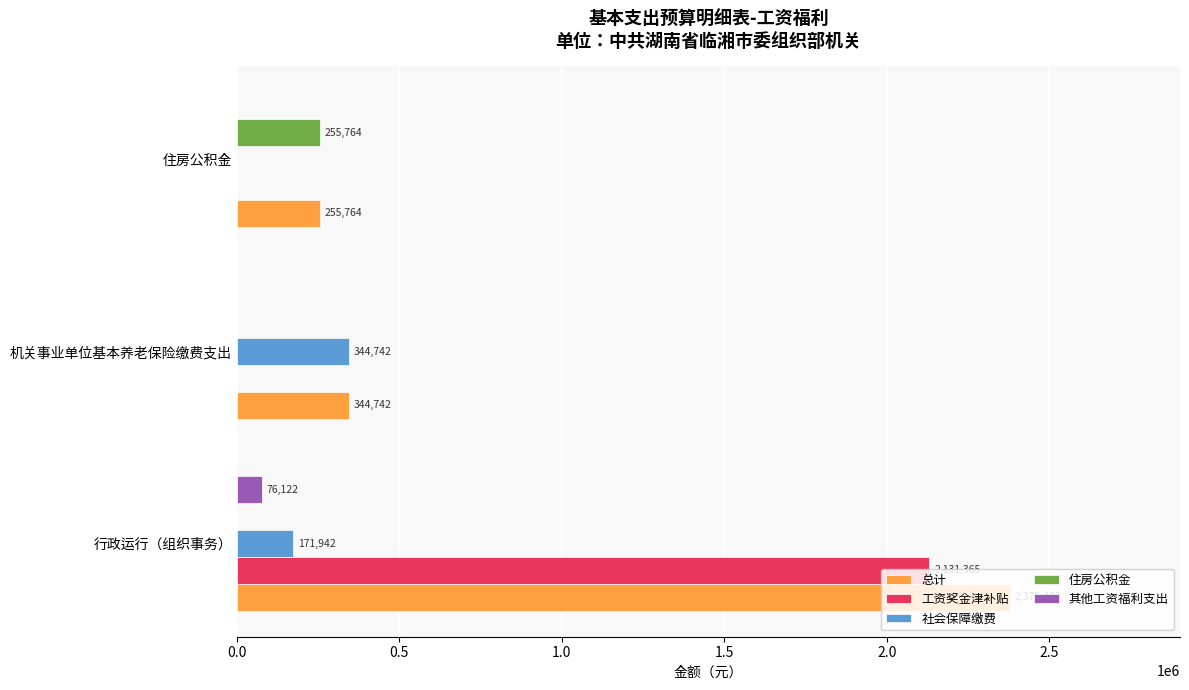

What value does the 社会保障缴费 series have at 机关事业单位基本养老保险缴费支出?

344742.2